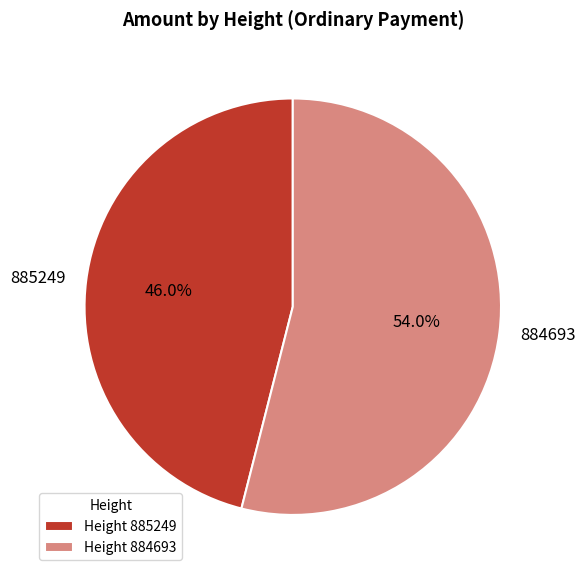

How much of the chart is everything except Height 884693?

46.0%